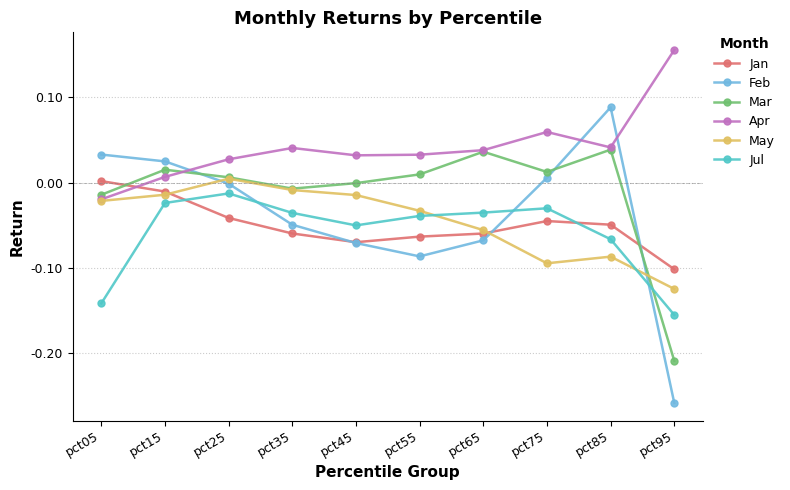

At which category does the chart reach its minimum across all series?

pct95